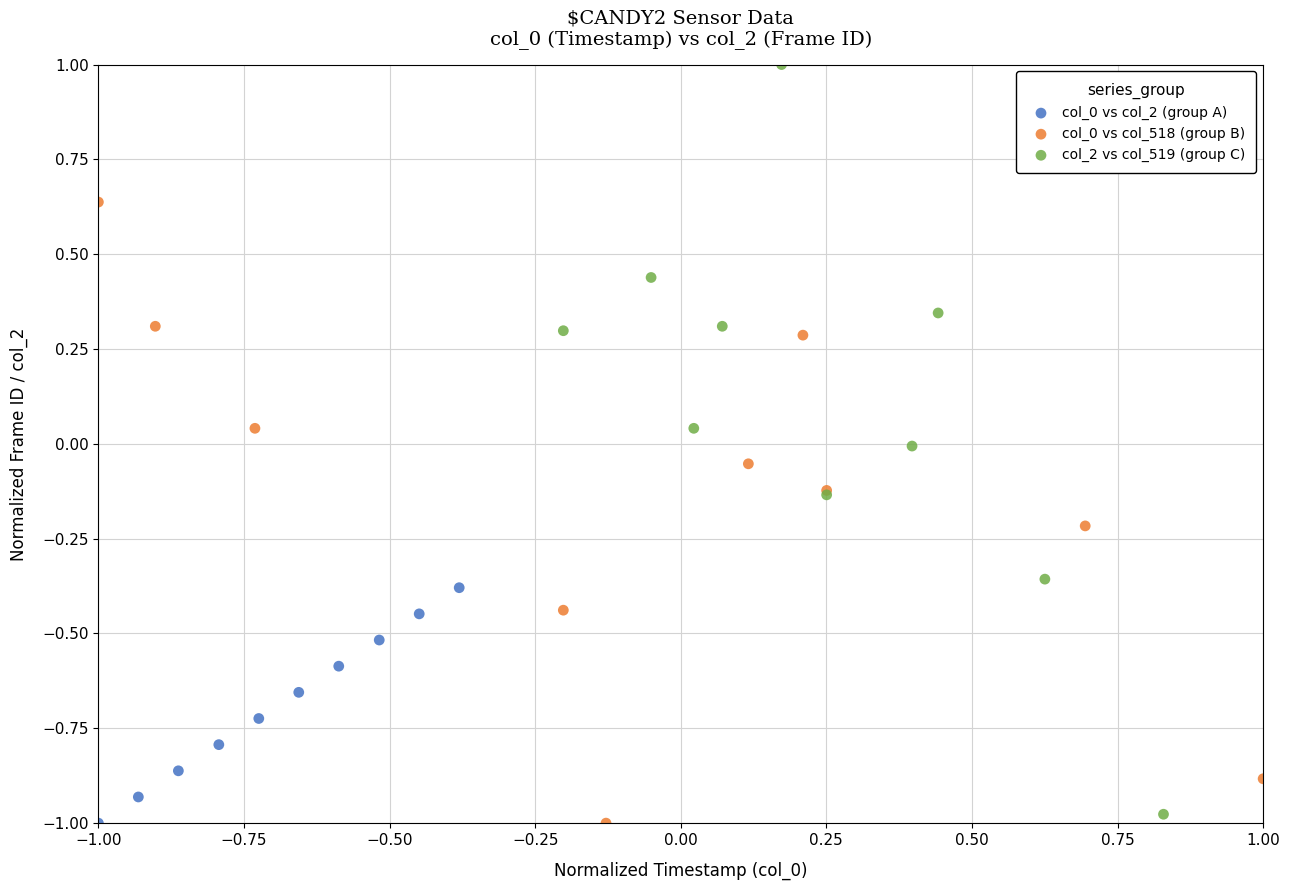

Which series reaches the maximum Y coordinate?

col_2 vs col_519 (group C)